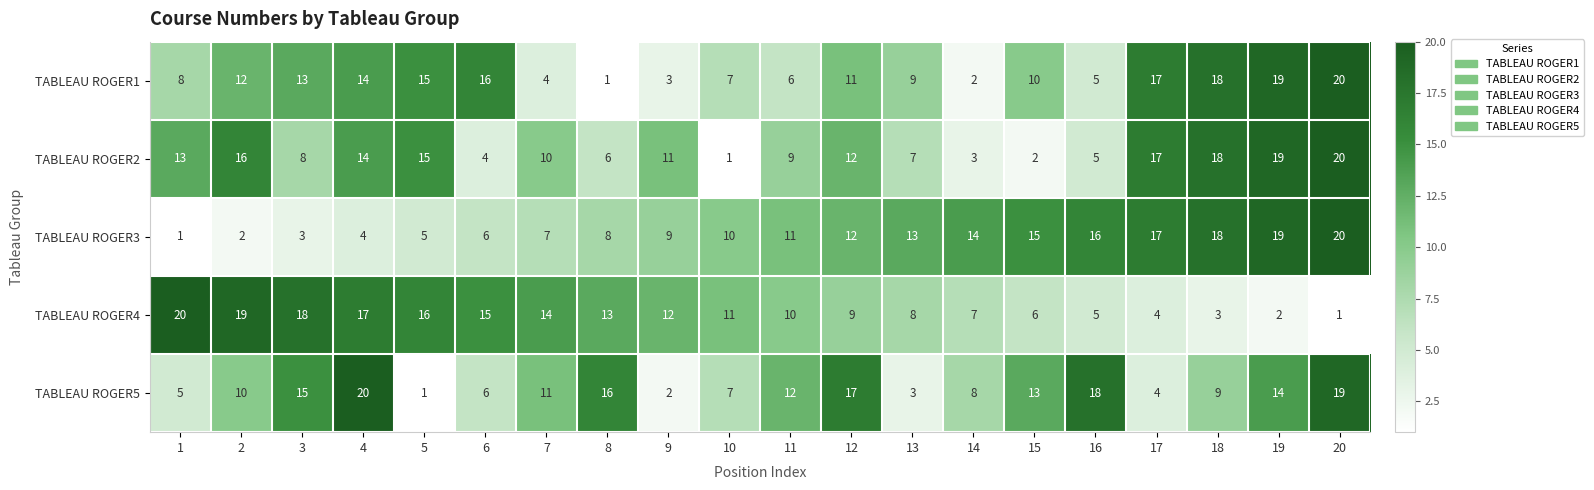

Rank the categories by TABLEAU ROGER3 value from lowest to highest.

1, 2, 3, 4, 5, 6, 7, 8, 9, 10, 11, 12, 13, 14, 15, 16, 17, 18, 19, 20